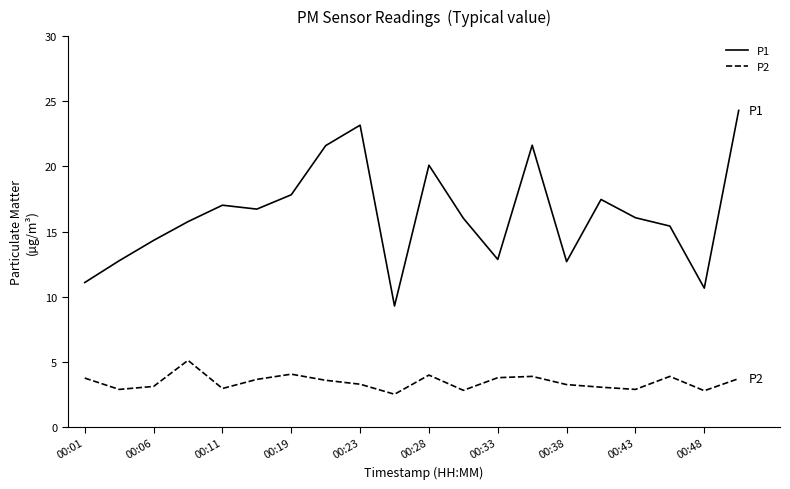

True or false: P1 and P2 cross at least once.

False